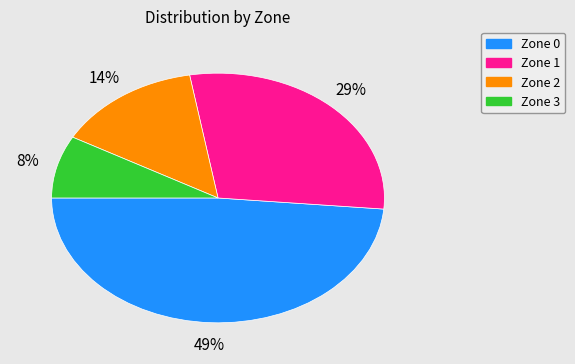

Which slice is the smallest?

Zone 3